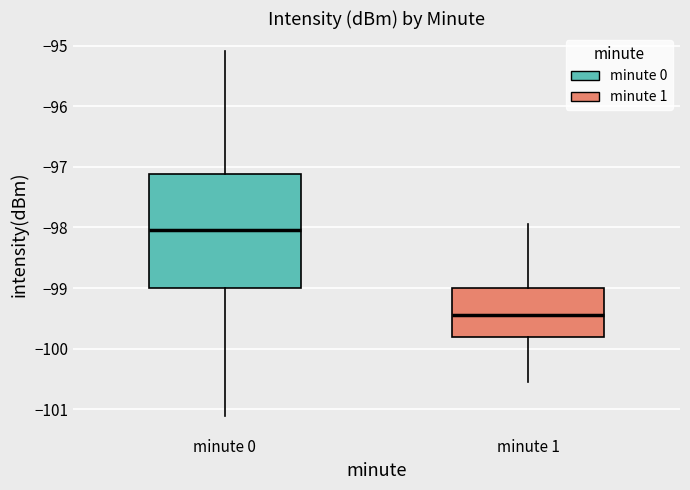

Reading left to right, read every box against the y-axis: the position of its median line, the range the box covers, and the ends of its whiskers. The values are not printed on the chart, so give them approximately, as read against the axis.

minute 0: median -98.0, box -99.0 to -97.1, whiskers -101.1 to -95.1
minute 1: median -99.4, box -99.8 to -99.0, whiskers -100.6 to -97.9